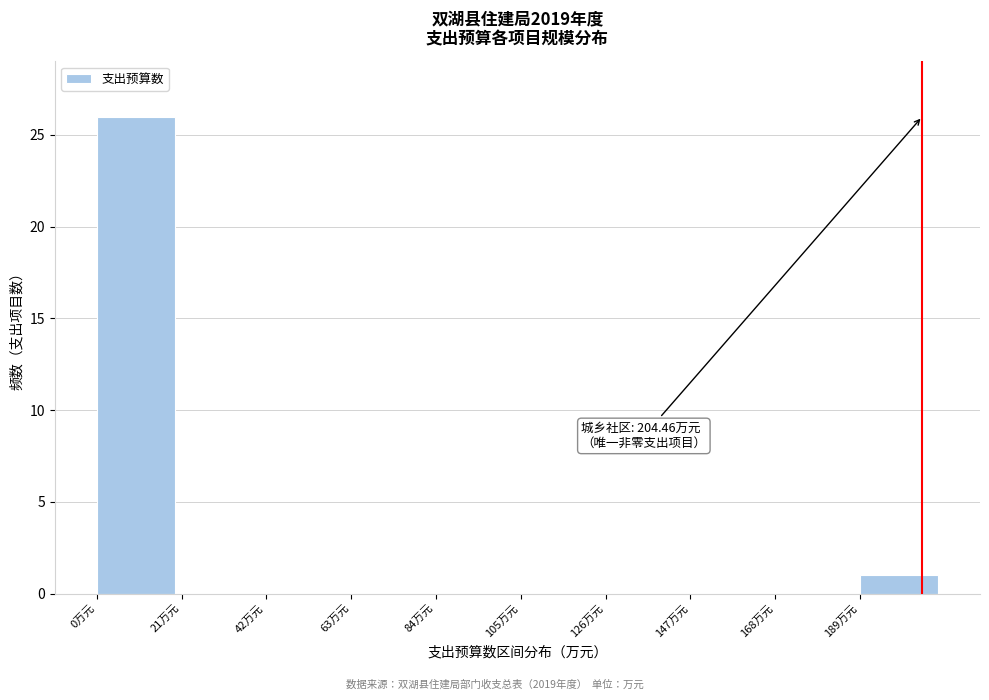

Over which range of the x-axis is the bar tallest?

0 to 21